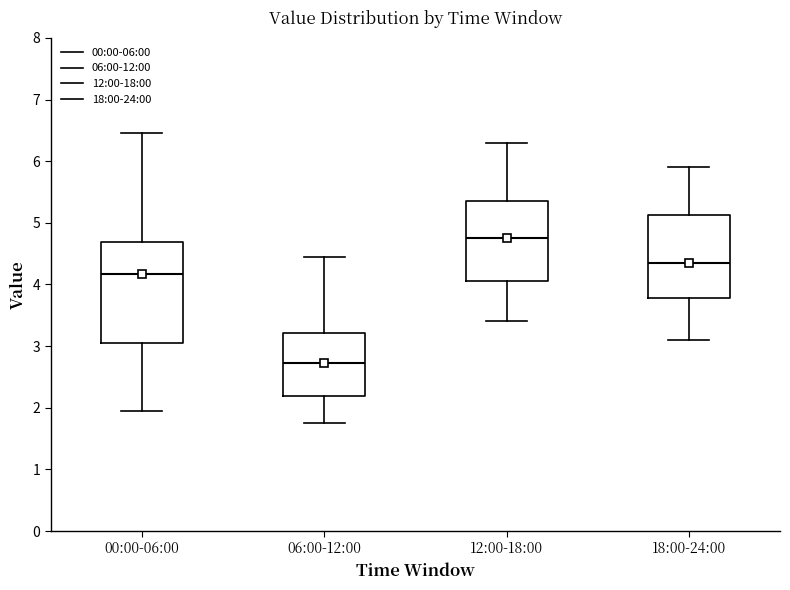

Reading left to right, read every box against the y-axis: the position of its median line, the range the box covers, and the ends of its whiskers. The values are not printed on the chart, so give them approximately, as read against the axis.

00:00-06:00: median 4.2, box 3.0 to 4.7, whiskers 2.0 to 6.5
06:00-12:00: median 2.7, box 2.2 to 3.2, whiskers 1.8 to 4.5
12:00-18:00: median 4.8, box 4.1 to 5.4, whiskers 3.4 to 6.3
18:00-24:00: median 4.4, box 3.8 to 5.1, whiskers 3.1 to 5.9